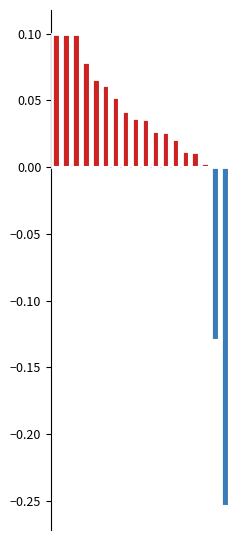

What is the difference between the maximum and minimum values?

0.4